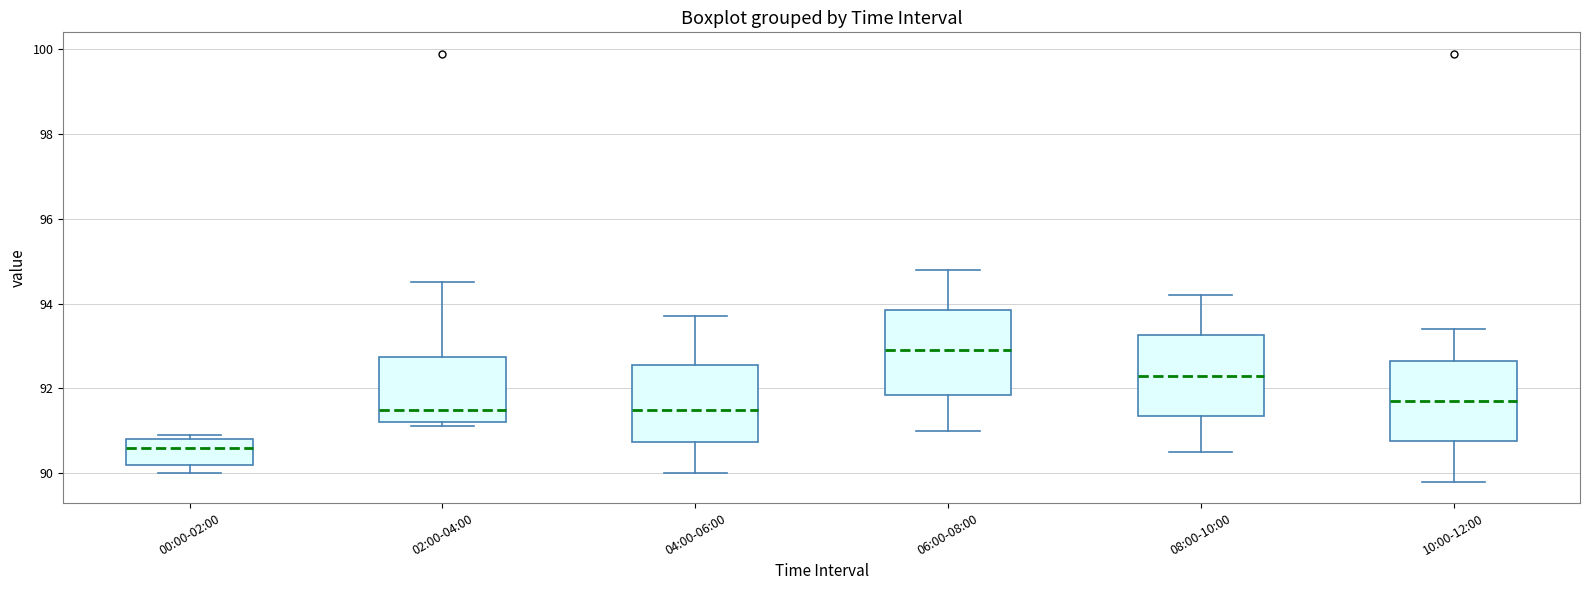

Reading left to right, read every box against the y-axis: the position of its median line, the range the box covers, and the ends of its whiskers. The values are not printed on the chart, so give them approximately, as read against the axis.

00:00-02:00: median 90.6, box 90.2 to 90.8, whiskers 90.0 to 91.0
02:00-04:00: median 91.6, box 91.2 to 92.8, whiskers 91.2 (just below the box's lower edge) to 94.6
04:00-06:00: median 91.6, box 90.8 to 92.6, whiskers 90.0 to 93.8
06:00-08:00: median 93.0, box 91.8 to 93.8, whiskers 91.0 to 94.8
08:00-10:00: median 92.4, box 91.4 to 93.2, whiskers 90.6 to 94.2
10:00-12:00: median 91.8, box 90.8 to 92.6, whiskers 89.8 to 93.4